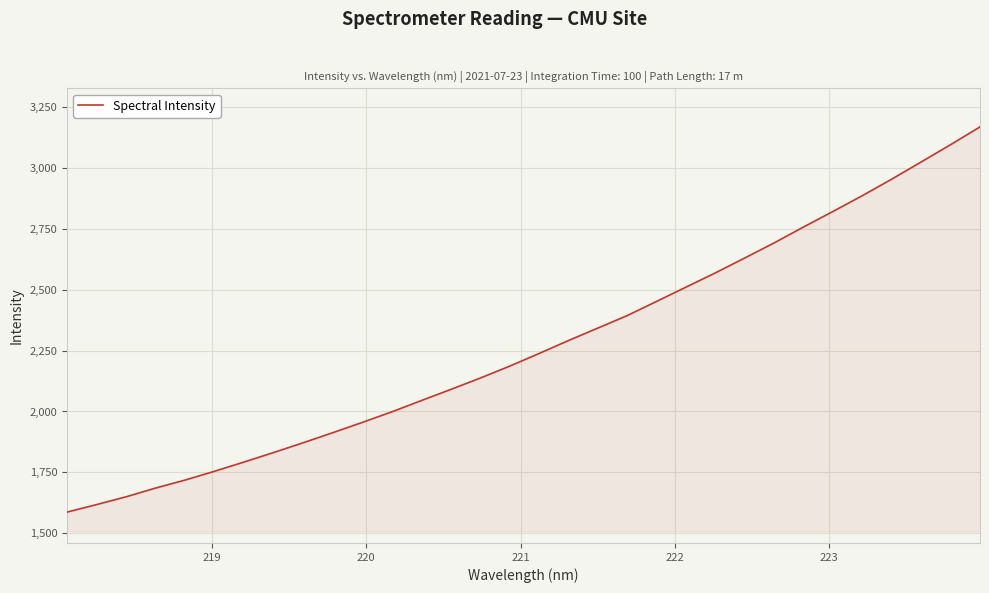

What is the maximum value shown in the chart?

3169.2